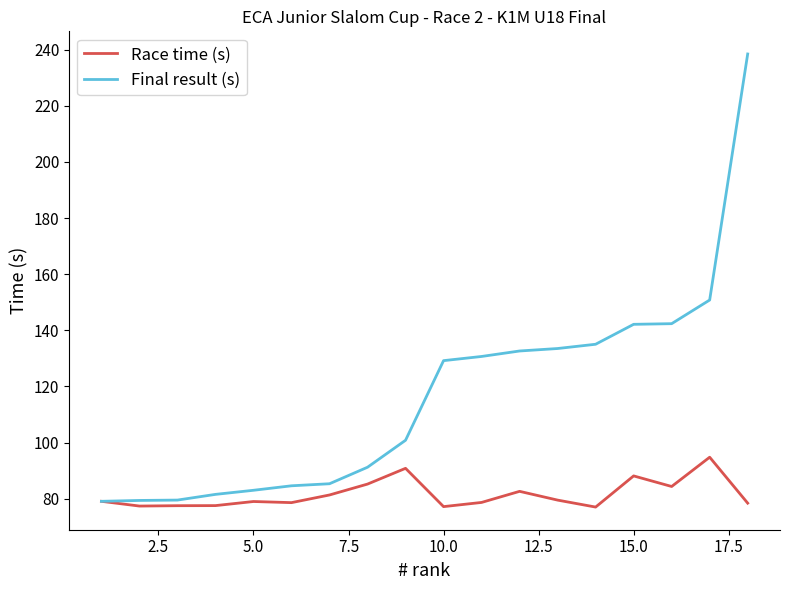

Which series has the largest total across all categories?

Final result (s)